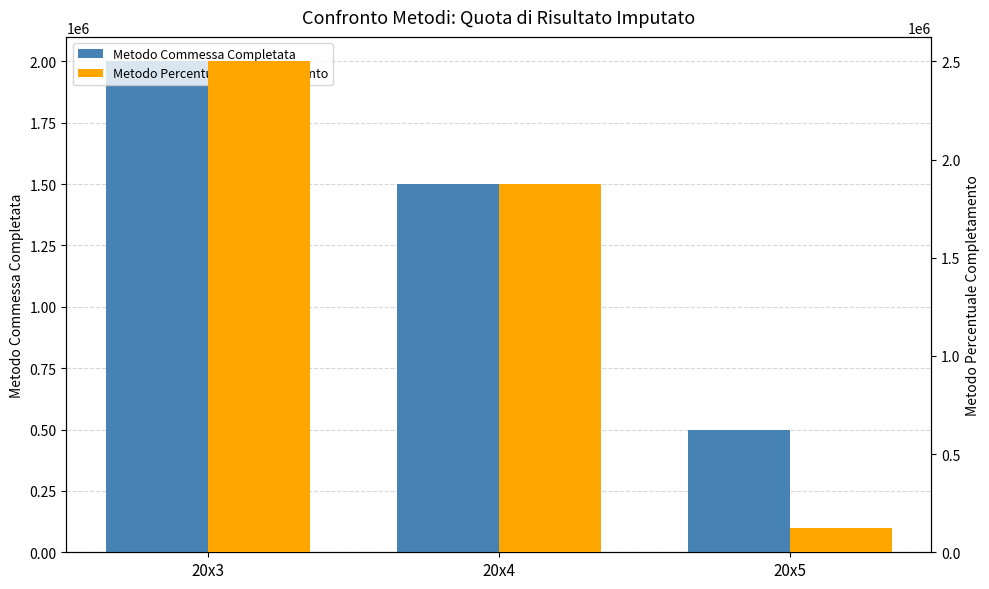

The Metodo Commessa Completata series shows 2000000 at 20x3. True or false?

True